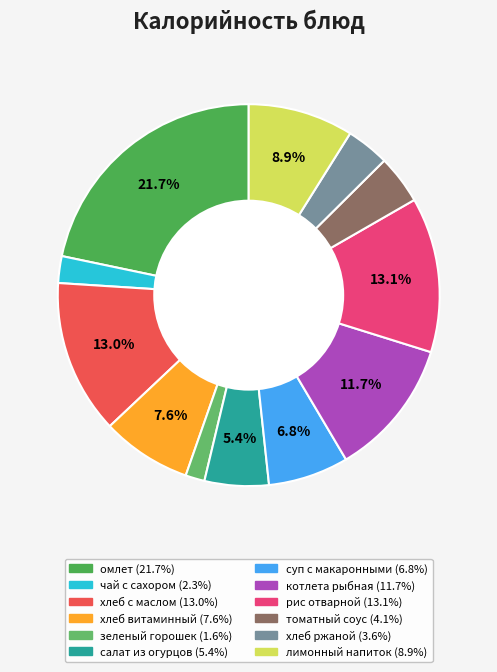

To the nearest percent, what is the difference between the largest and smallest slice percentages?

20%